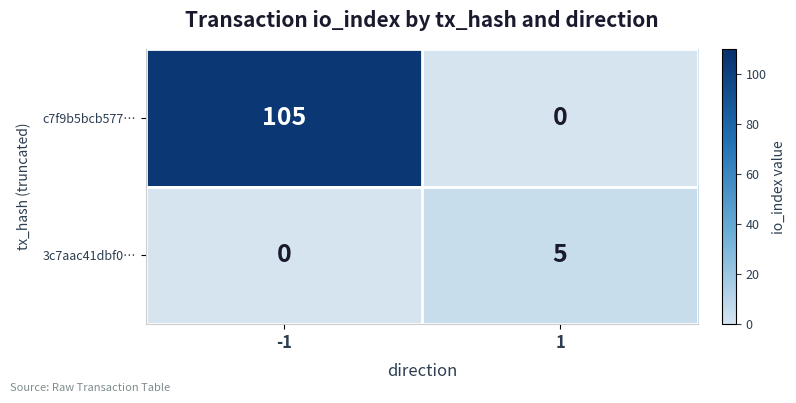

List the series in order of their overall mean, lowest first.

3c7aac41dbf0…, c7f9b5bcb577…